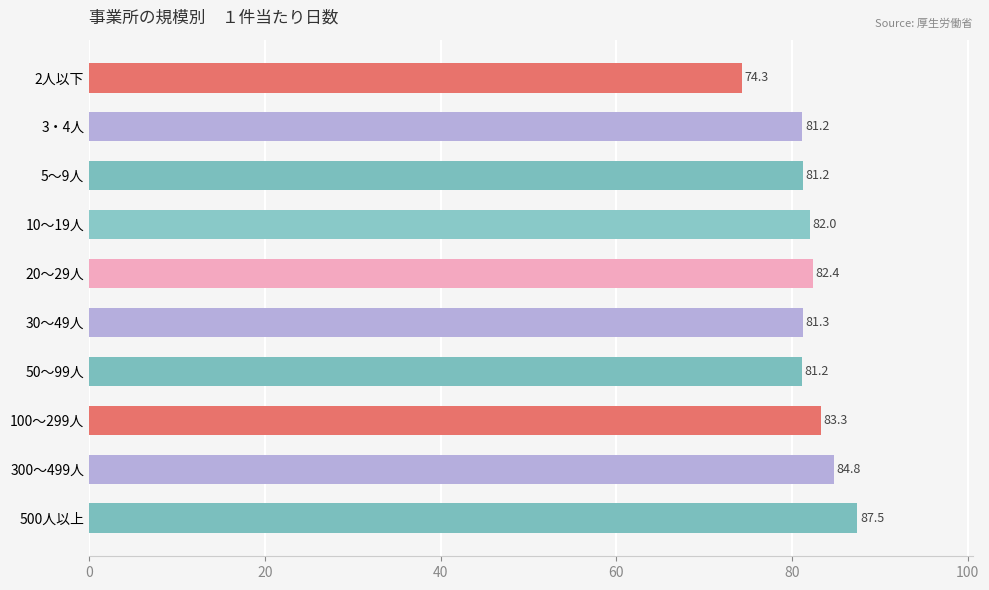

What is the difference between the values at 5～9人 and 2人以下?

6.9